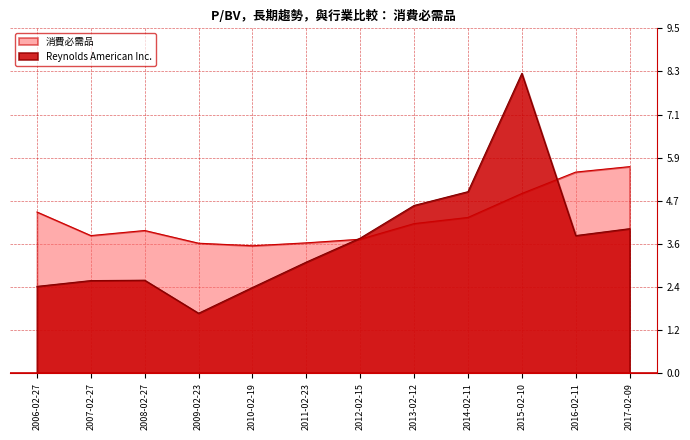

How many lines are shown in the chart?

2